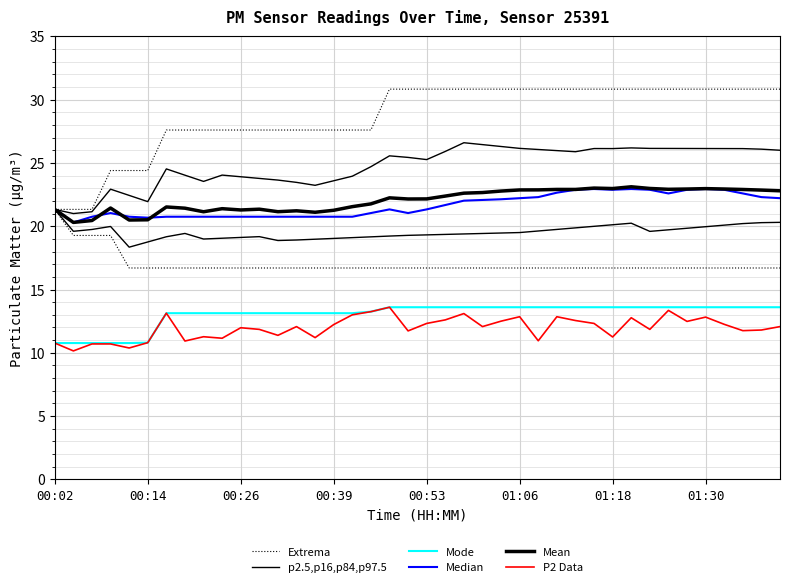

The Extrema series shows 30.8 at 24. True or false?

True